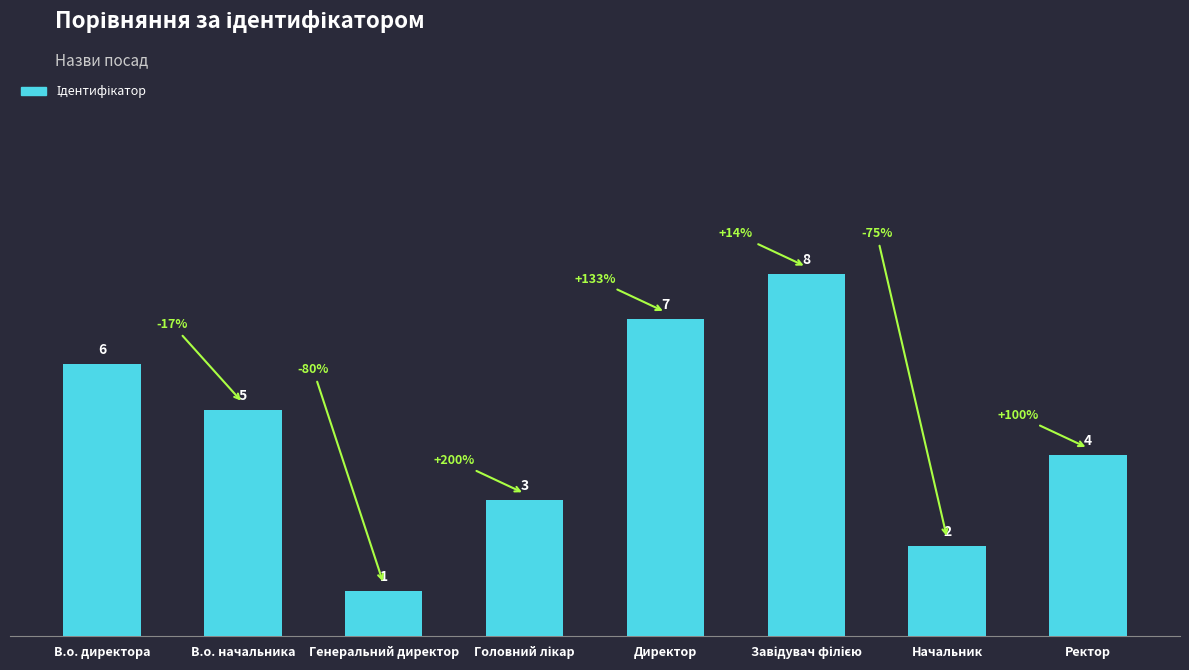

What position from the right is Генеральний директор?

6